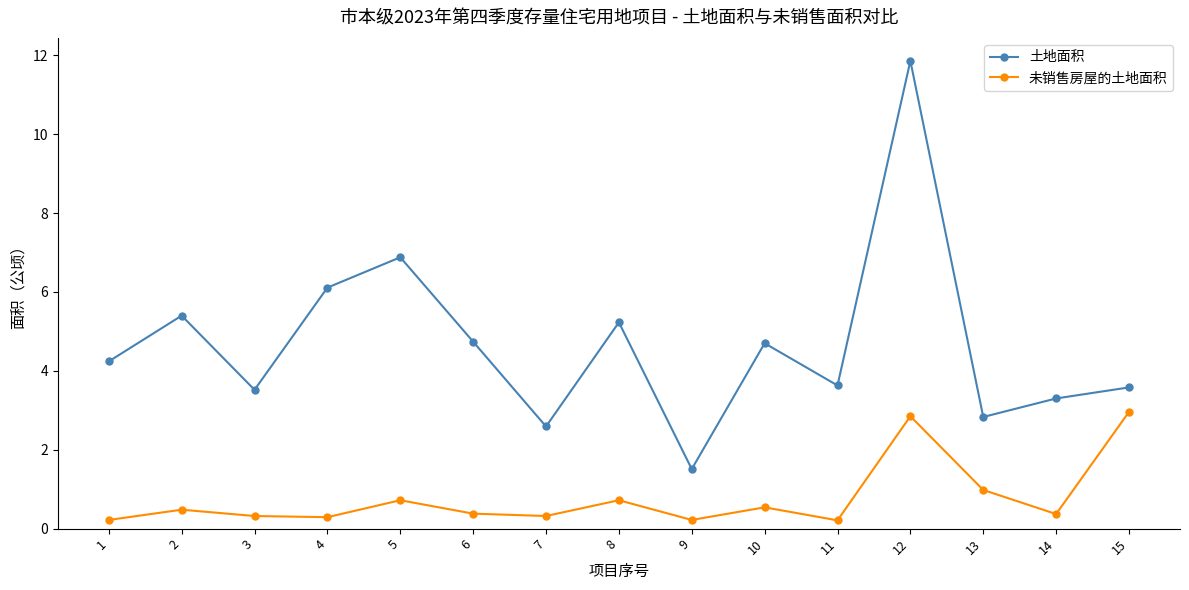

Reading left to right, list all the values displayed in this chart.

土地面积: 1=4.2	2=5.4	3=3.5	4=6.1	5=6.9	6=4.7	7=2.6	8=5.2	9=1.5	10=4.7	11=3.6	12=11.9	13=2.8	14=3.3	15=3.6
未销售房屋的土地面积: 1=0.2	2=0.5	3=0.3	4=0.3	5=0.7	6=0.4	7=0.3	8=0.7	9=0.2	10=0.5	11=0.2	12=2.9	13=1.0	14=0.4	15=3.0